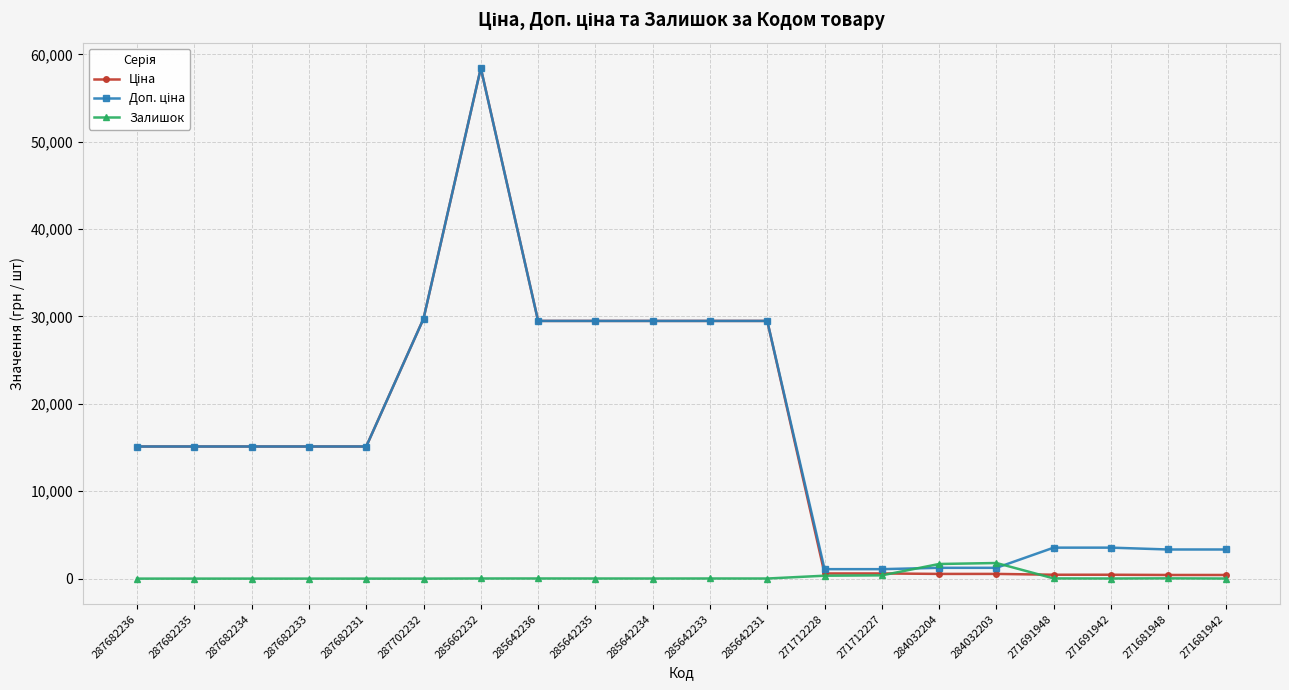

What is the difference between the highest and lowest values at 287682233?

15120.0